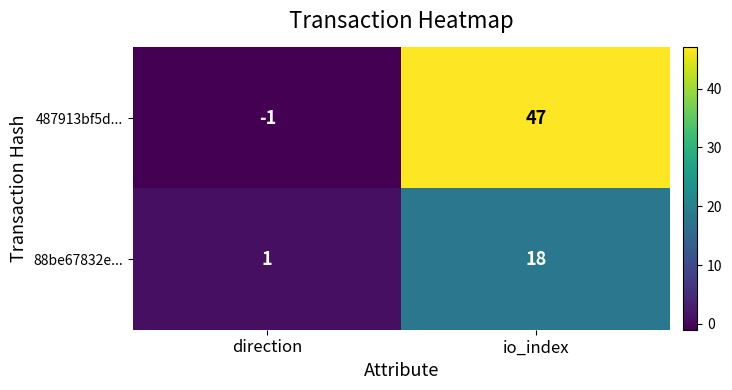

Which category has the highest value across all series?

io_index